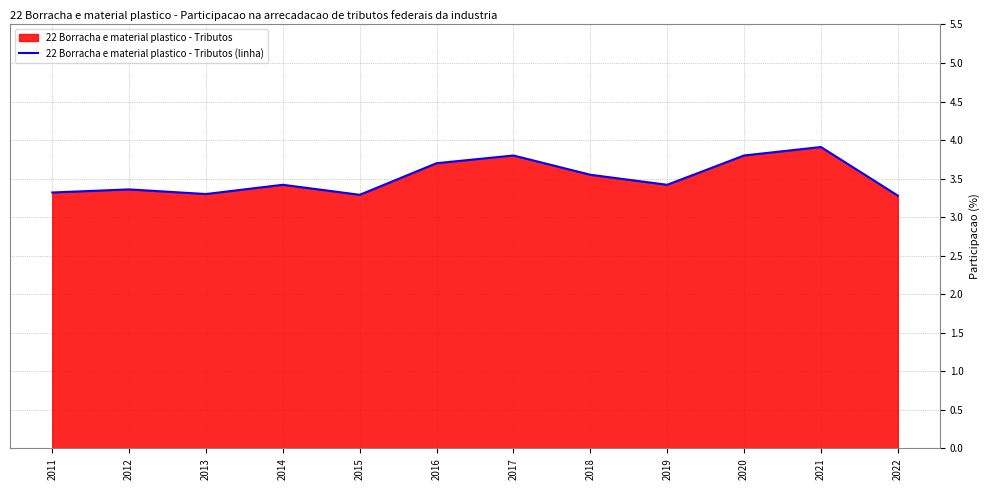

Count the values in the range 3 to 4.

12